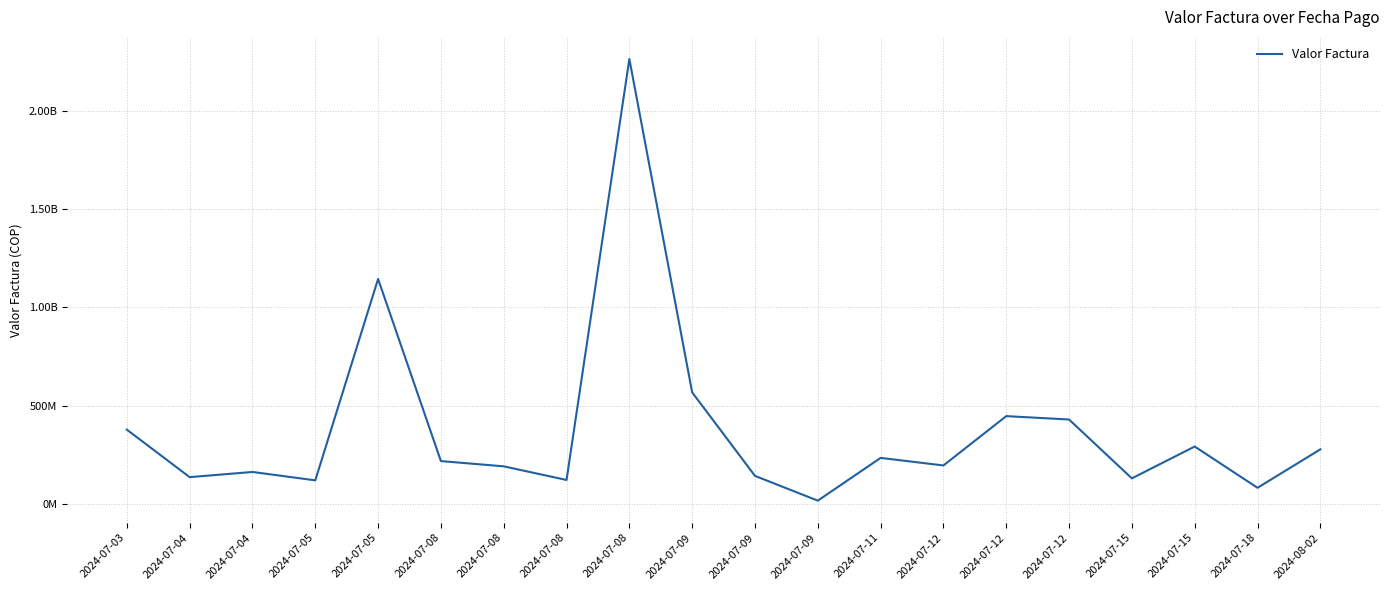

True or false: the data has more than 0 interior local peaks.

True